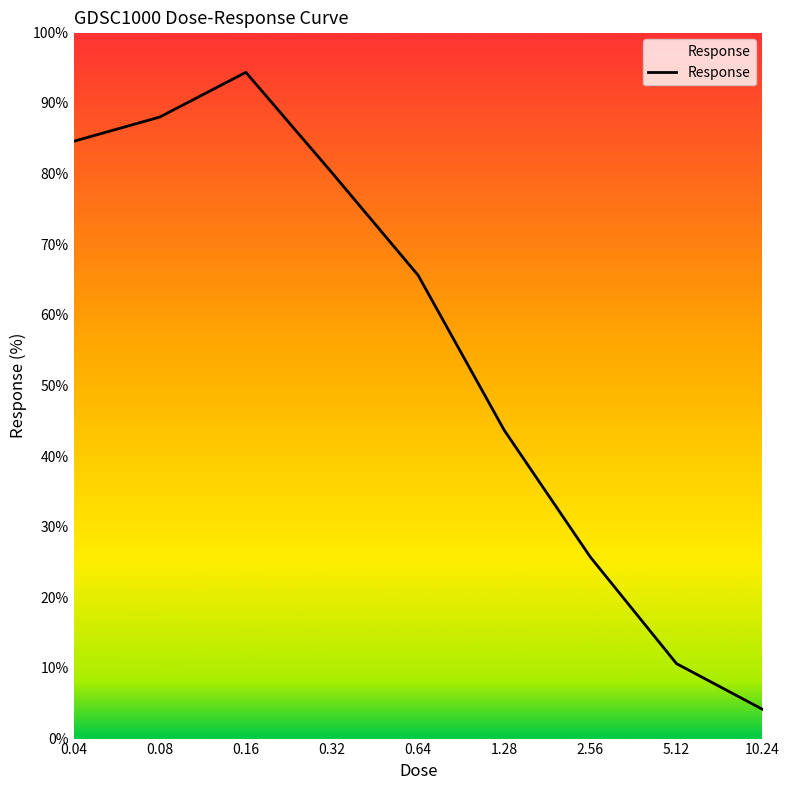

What is the difference between the maximum and minimum values?

90.2